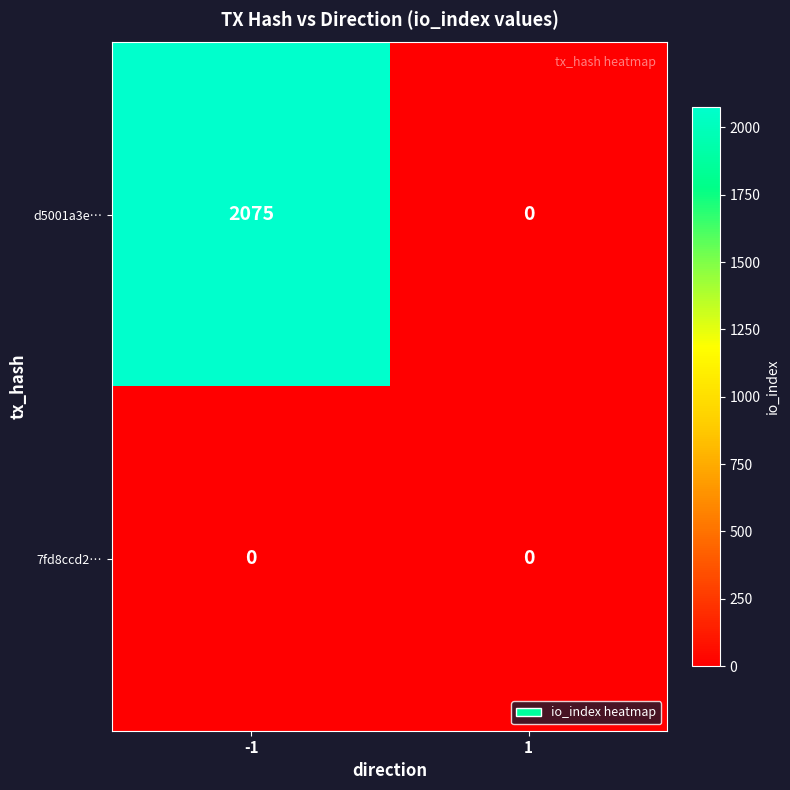

Reading left to right, what are all the values shown in this chart?

d5001a3e…: -1=2075	1=0
7fd8ccd2…: -1=0	1=0